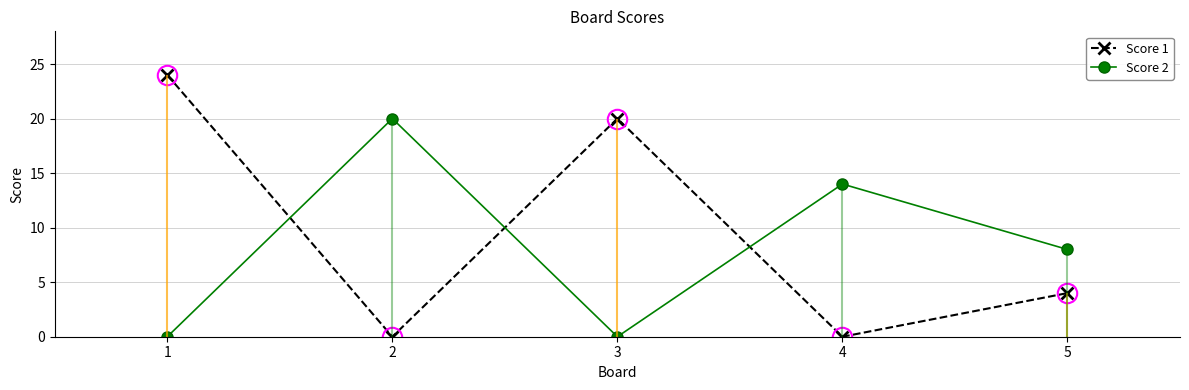

At which category is the sum across all series the highest?

1